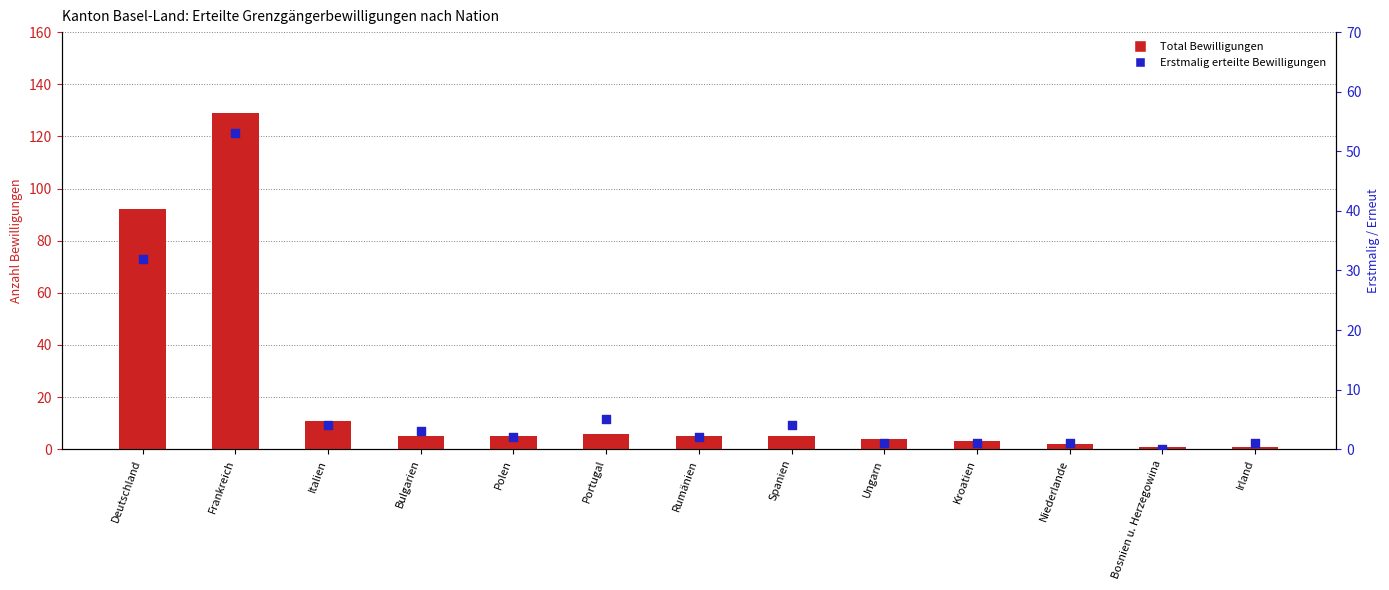

Which series contains the highest Y value?

Total Bewilligungen